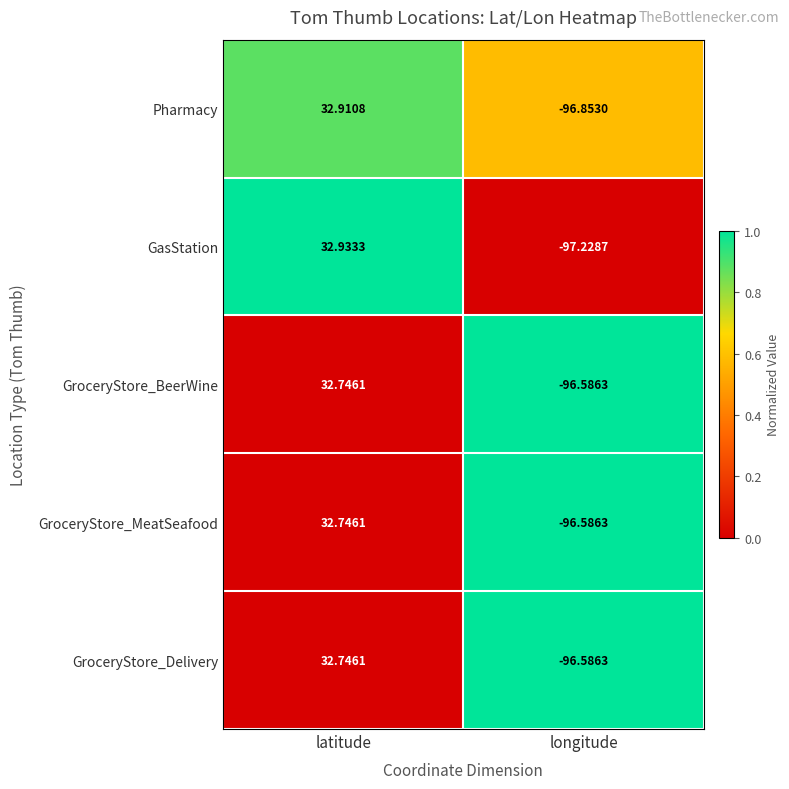

At how many categories does at least one series exceed 0?

1